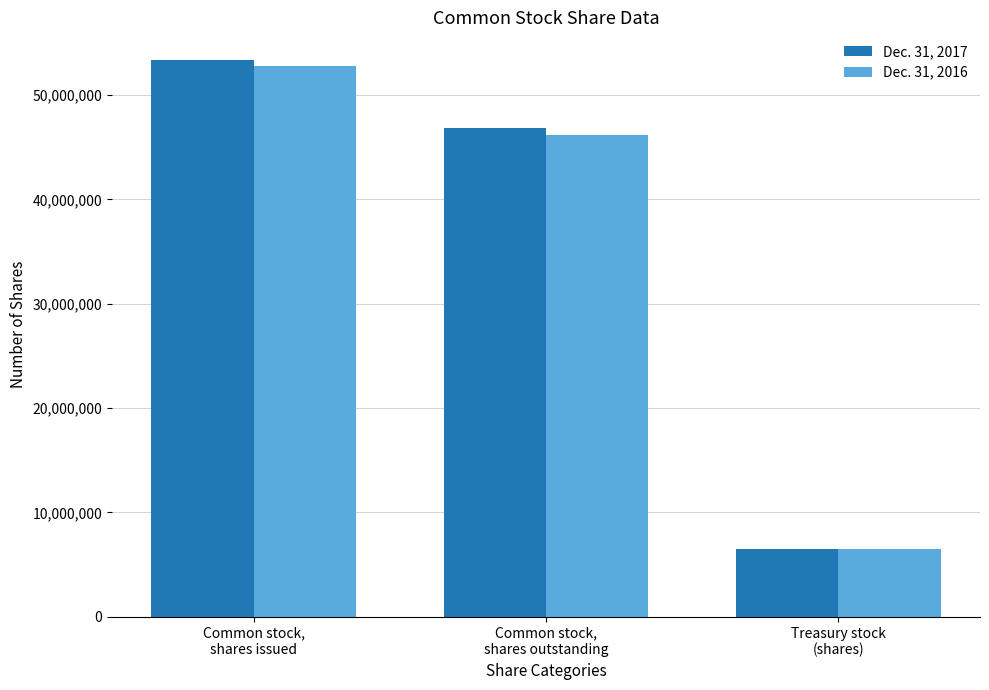

How many data points does each series have?

3